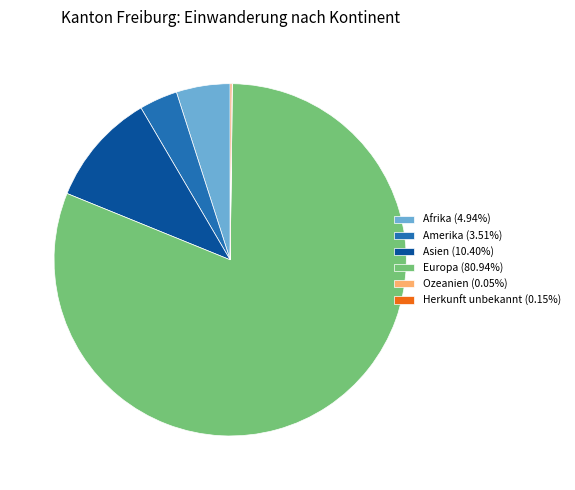

Approximately how many times larger is the value at Afrika (4.94%) compared to Asien (10.40%)?

0.5